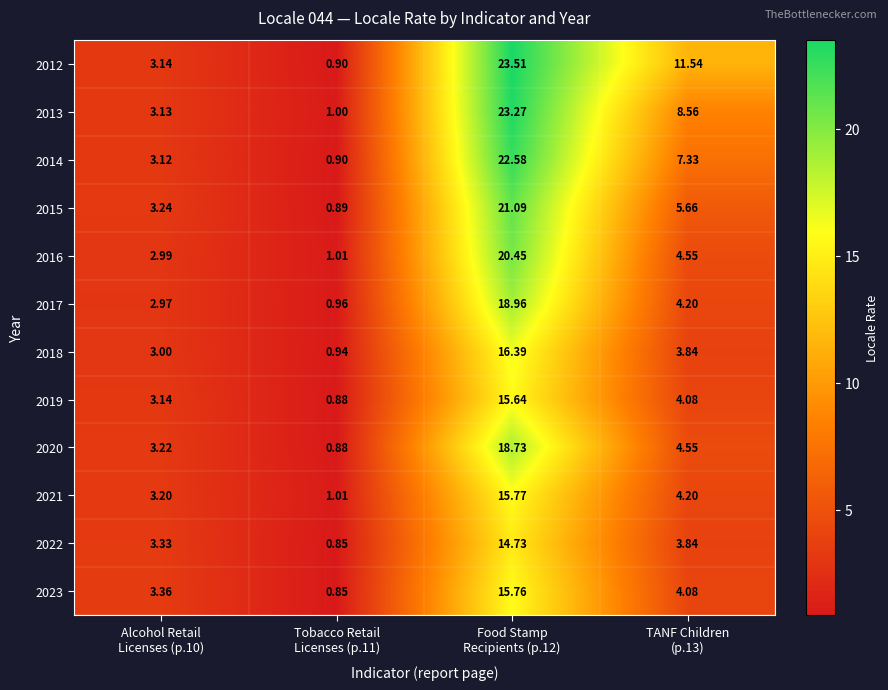

What is the spread (max minus min) of values at TANF Children
(p.13)?

7.7